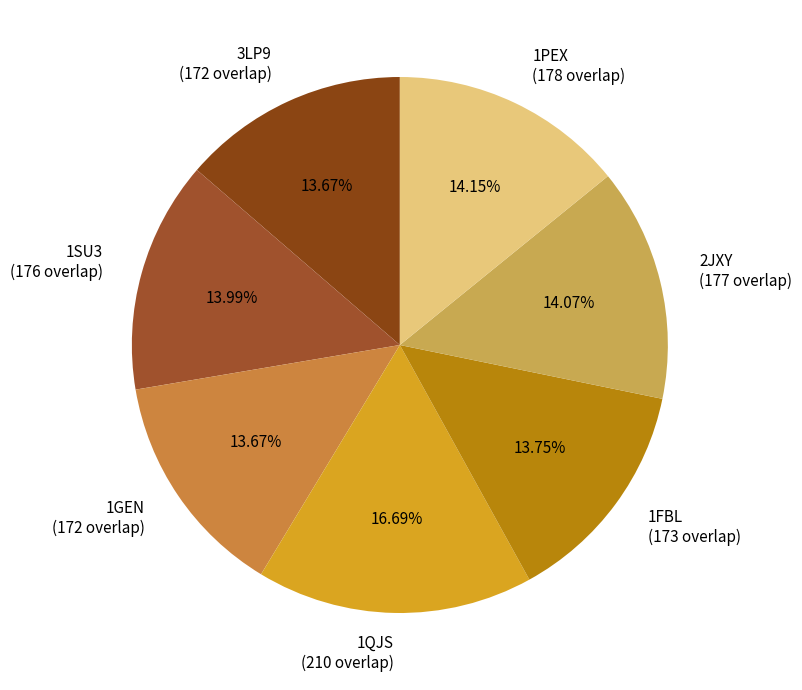

Do 1GEN (172 overlap) and 1QJS (210 overlap) together represent more than half of the pie?

No